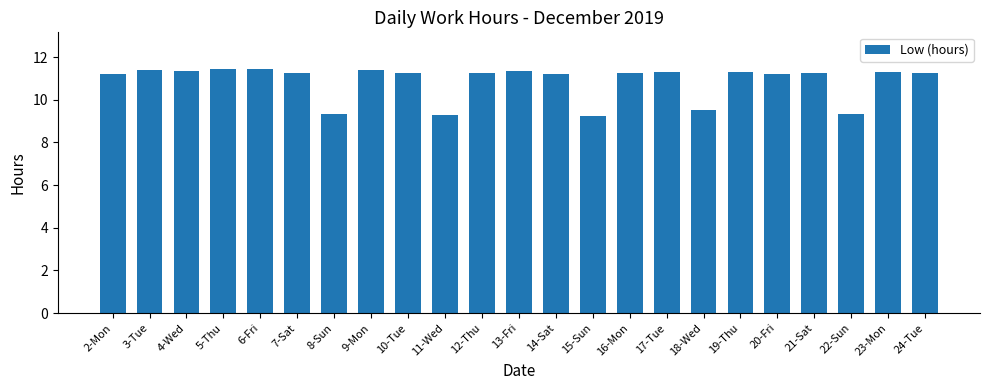

What is the minimum value shown in the chart?

9.2